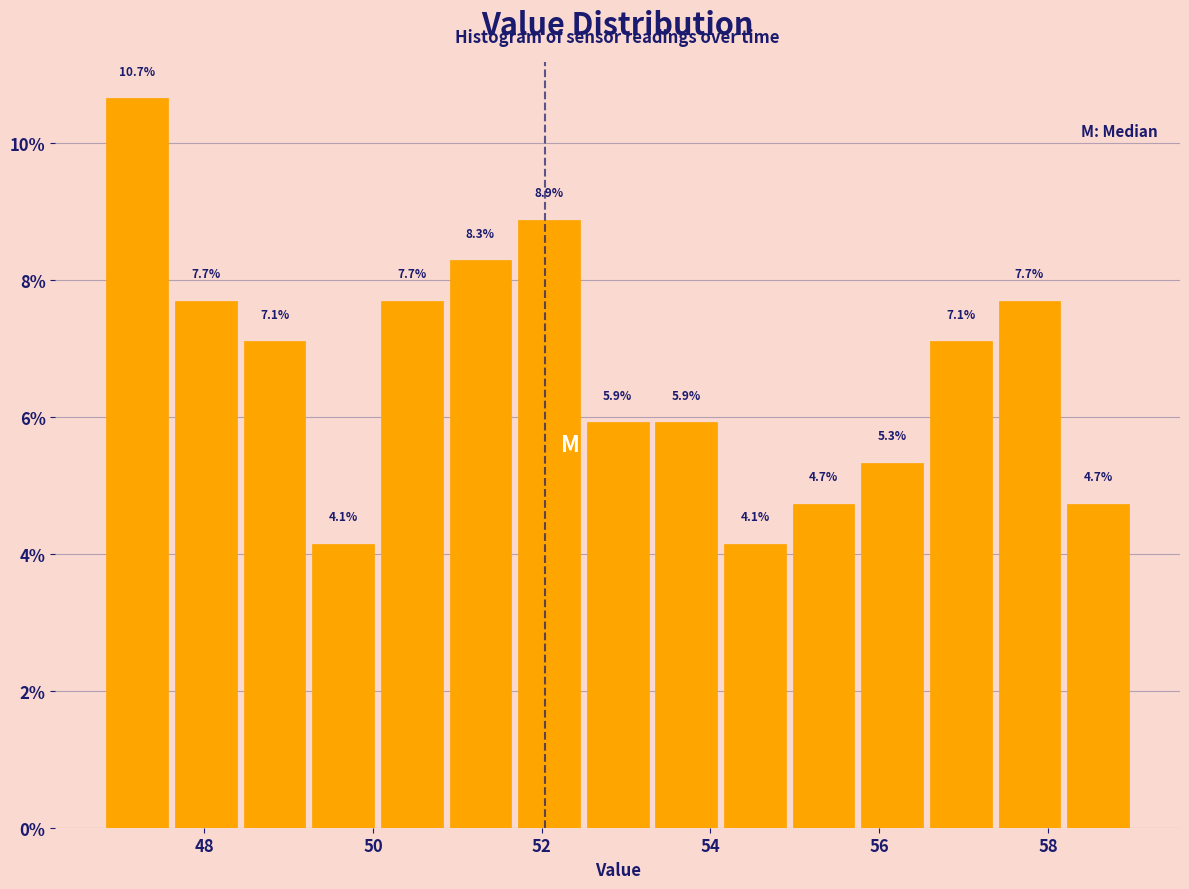

Reading left to right, list every bar in this chart as the range it spans on the x-axis followed by its height. The bar edges are not printed on the chart, so give them approximately, as read against the axis.

46.8 to 47.6: 10.7
47.6 to 48.4: 7.7
48.4 to 49.2: 7.1
49.2 to 50.0: 4.1
50.0 to 50.8: 7.7
50.8 to 51.6: 8.3
51.6 to 52.4: 8.9
52.4 to 53.4: 5.9
53.4 to 54.2: 5.9
54.2 to 55.0: 4.1
55.0 to 55.8: 4.7
55.8 to 56.6: 5.3
56.6 to 57.4: 7.1
57.4 to 58.2: 7.7
58.2 to 59.0: 4.7